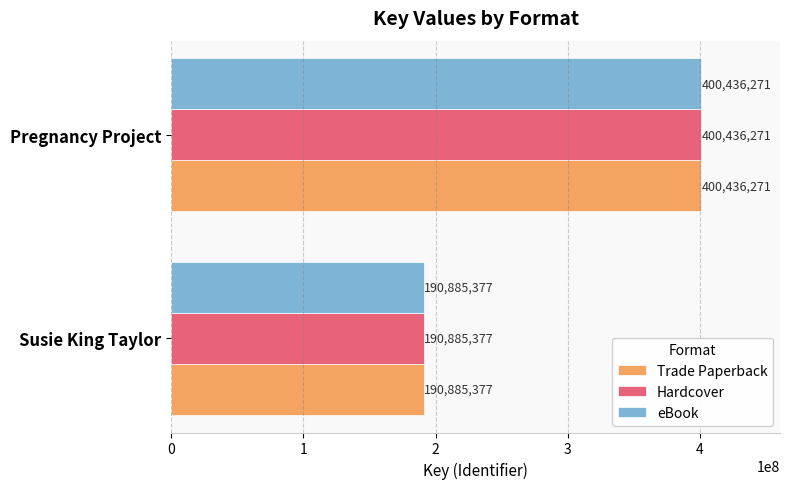

What is the difference between the maximum and minimum values in the eBook series?

209550894